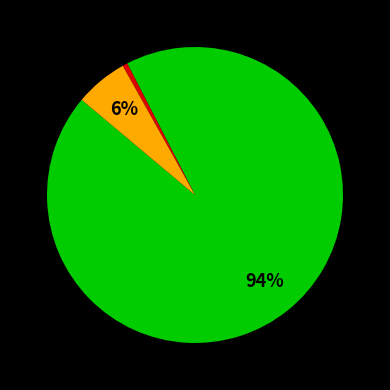

To the nearest percent, what is the average slice percentage?

33%